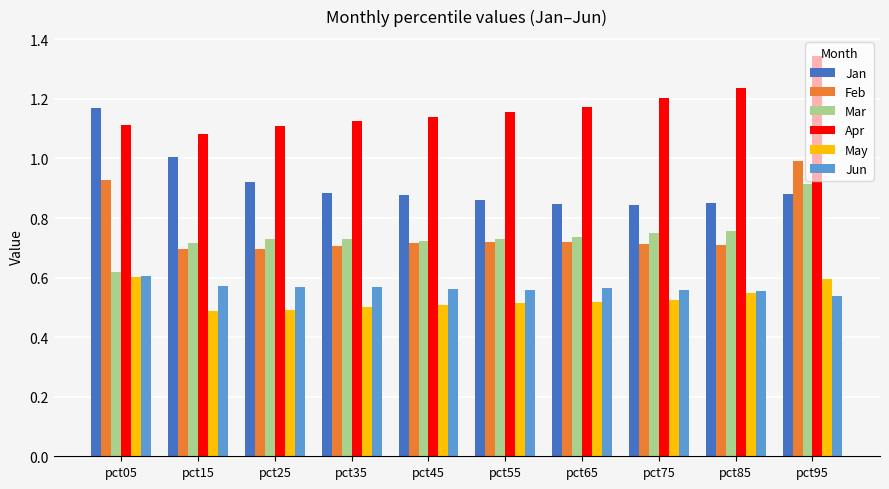

What is the maximum value for Feb?

1.0